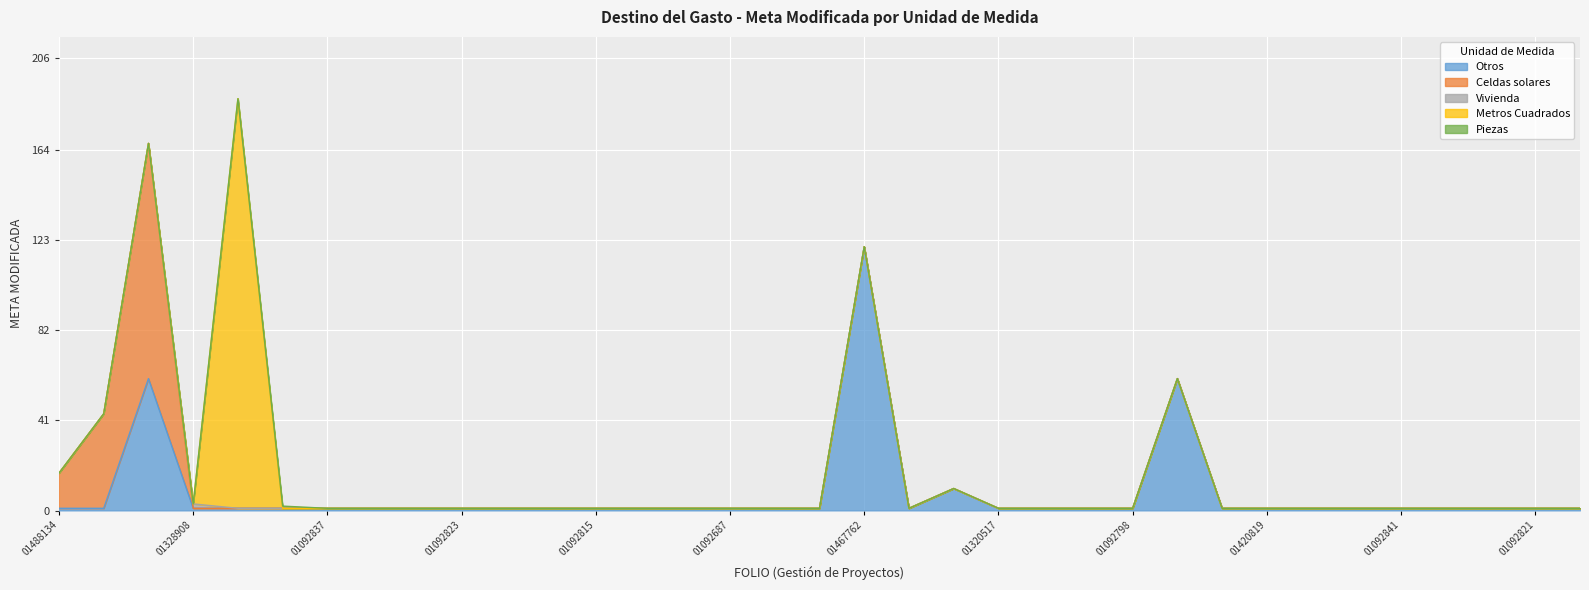

Reading right to left, what are all the values shown in this chart?

Otros: 1.0	1.0	1.0	1.0	1.0	1.0	1.0	1.0	1.0	60.0	1.0	1.0	1.0	1.0	10.0	1.0	120.0	1.0	1.0	1.0	1.0	1.0	1.0	1.0	1.0	1.0	1.0	1.0	1.0	1.0	1.0	1.0	60.0	1.0	1.0
Celdas solares: 0.0	0.0	0.0	0.0	0.0	0.0	0.0	0.0	0.0	0.0	0.0	0.0	0.0	0.0	0.0	0.0	0.0	0.0	0.0	0.0	0.0	0.0	0.0	0.0	0.0	0.0	0.0	0.0	0.0	0.0	0.0	0.0	107.0	43.0	16.0
Vivienda: 0.0	0.0	0.0	0.0	0.0	0.0	0.0	0.0	0.0	0.0	0.0	0.0	0.0	0.0	0.0	0.0	0.0	0.0	0.0	0.0	0.0	0.0	0.0	0.0	0.0	0.0	0.0	0.0	0.0	0.0	0.0	2.0	0.0	0.0	0.0
Metros Cuadrados: 0.0	0.0	0.0	0.0	0.0	0.0	0.0	0.0	0.0	0.0	0.0	0.0	0.0	0.0	0.0	0.0	0.0	0.0	0.0	0.0	0.0	0.0	0.0	0.0	0.0	0.0	0.0	0.0	0.0	0.0	186.3	0.0	0.0	0.0	0.0
Piezas: 0.0	0.0	0.0	0.0	0.0	0.0	0.0	0.0	0.0	0.0	0.0	0.0	0.0	0.0	0.0	0.0	0.0	0.0	0.0	0.0	0.0	0.0	0.0	0.0	0.0	0.0	0.0	0.0	0.0	1.0	0.0	0.0	0.0	0.0	0.0